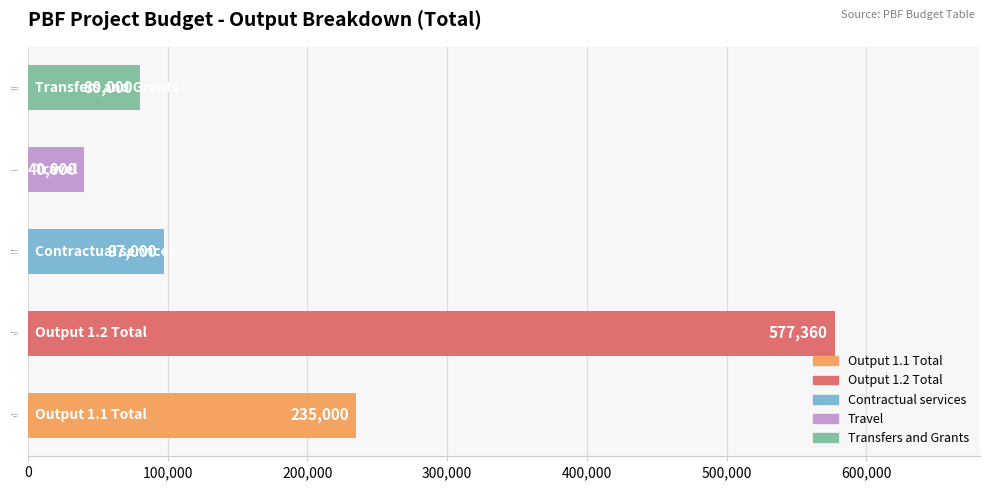

Which label corresponds to the smallest value in the chart?

Travel (1.2)